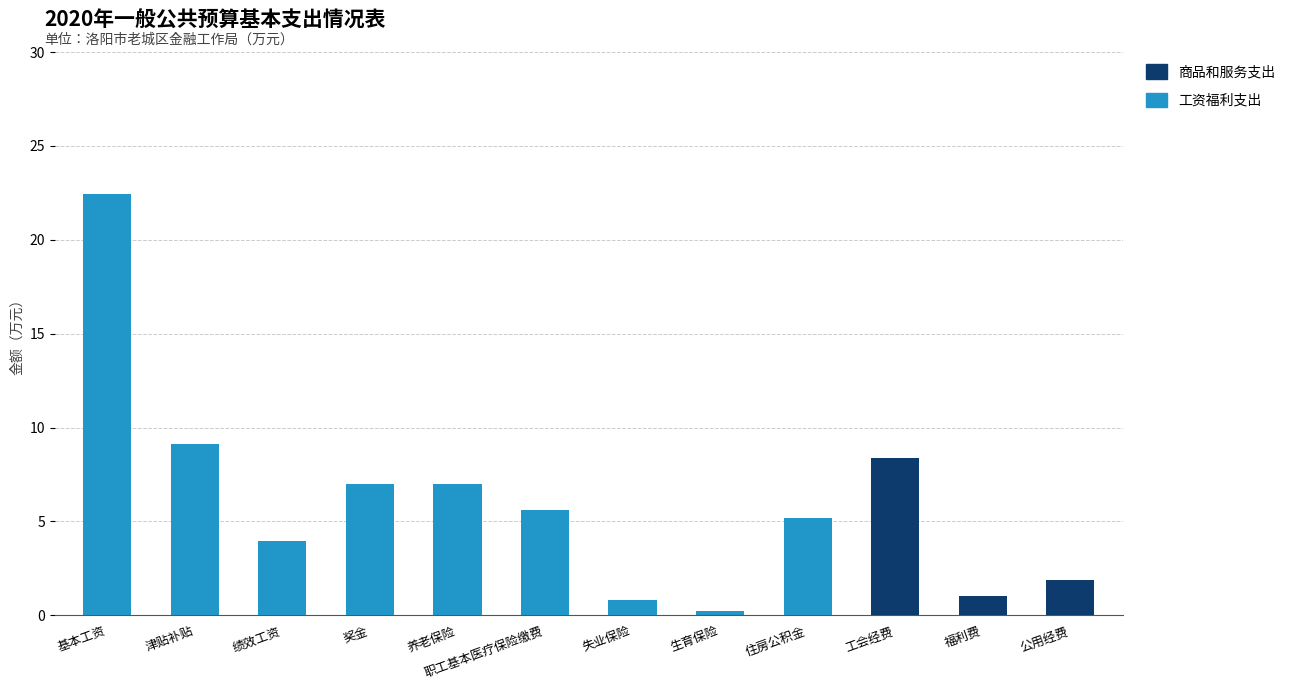

Are the bars horizontal?

No